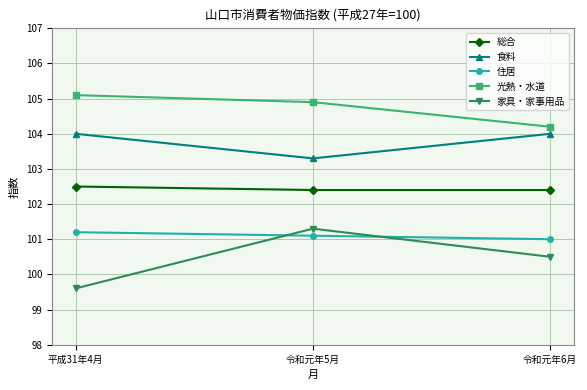

What is the label of the 2nd point from the left?

令和元年5月